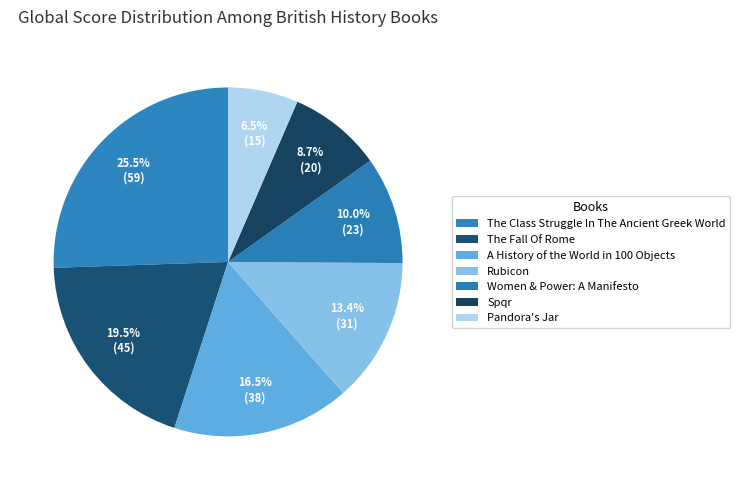

To the nearest percent, what is the combined percentage of Spqr and The Fall Of Rome?

28%